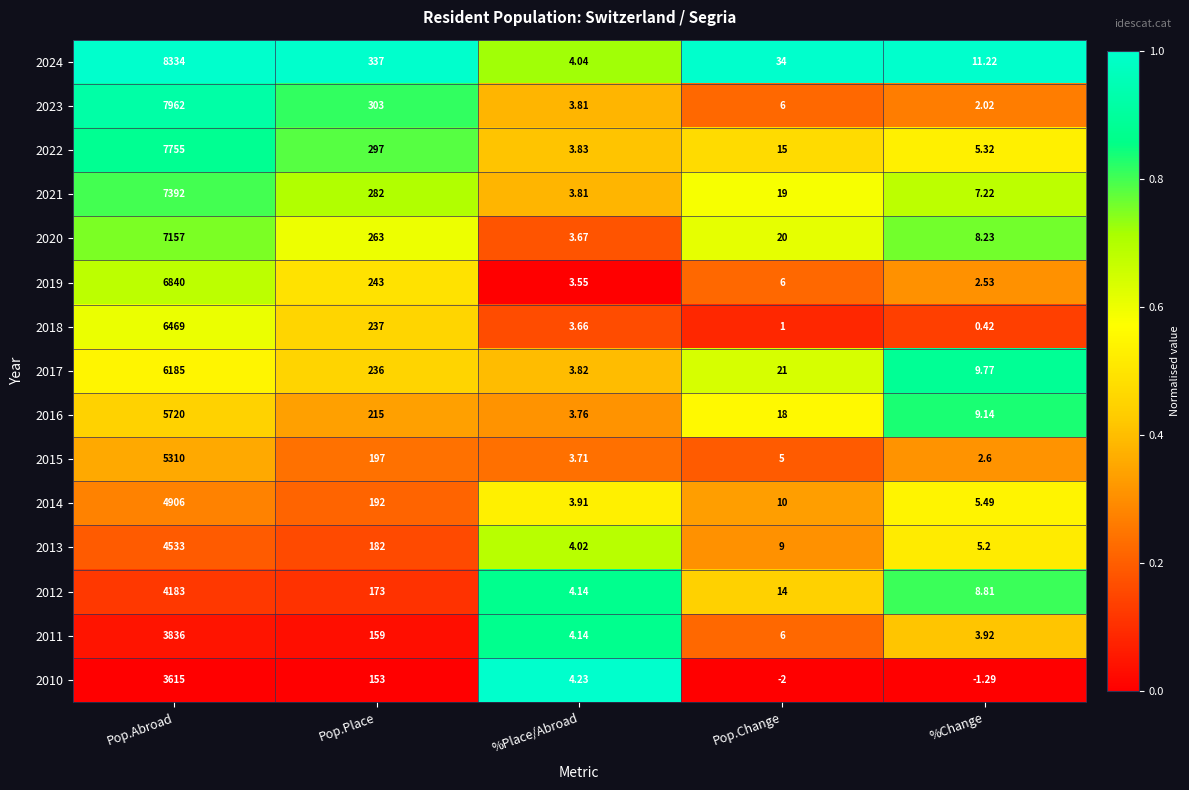

Where is 2013 nearest to the value 2268?

Pop.Place